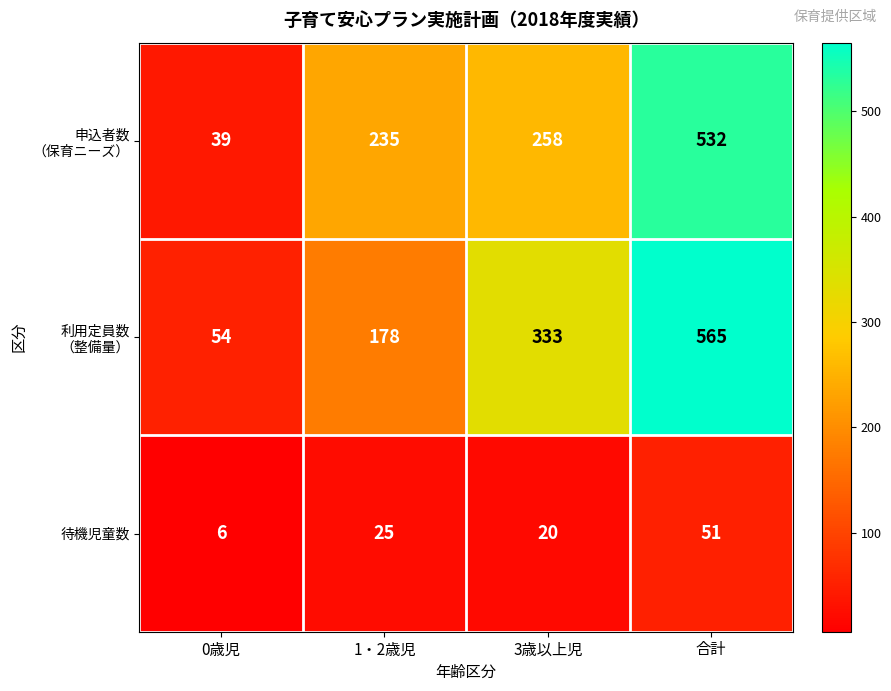

Count the 待機児童数 values in the range 20 to 51.

3